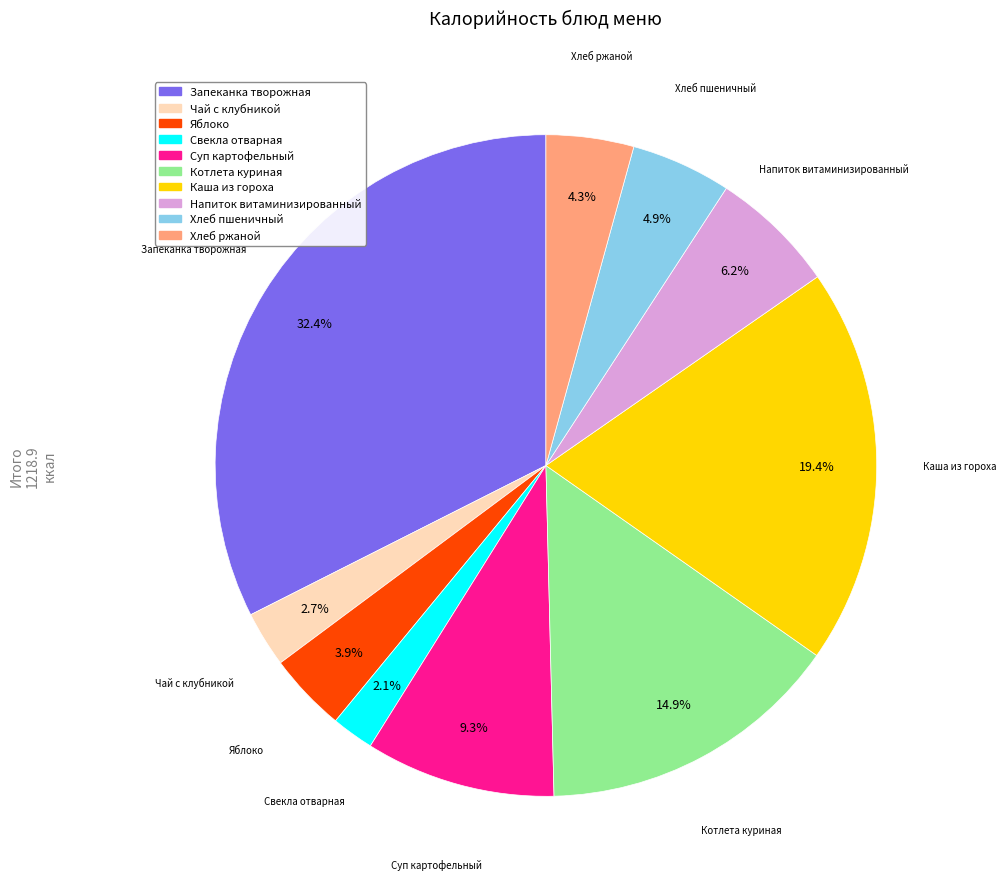

How many segments does this pie chart have?

10